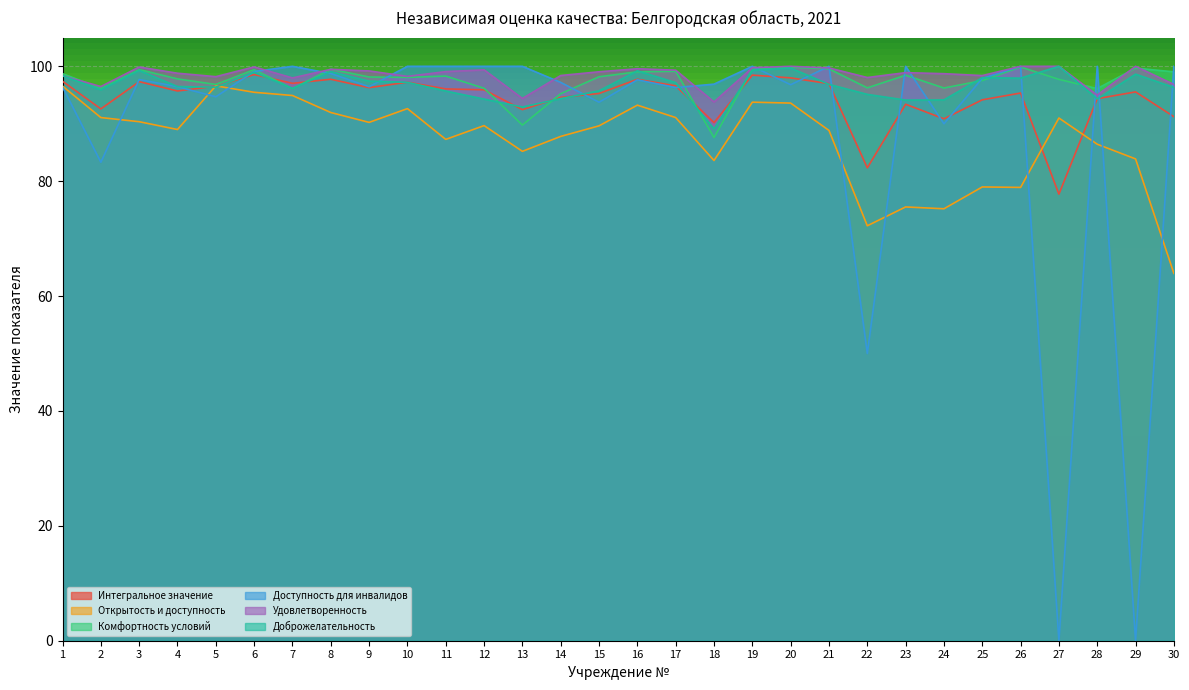

In Открытость и доступность, how many points are higher than both neighbors (excluding endpoints)?

8